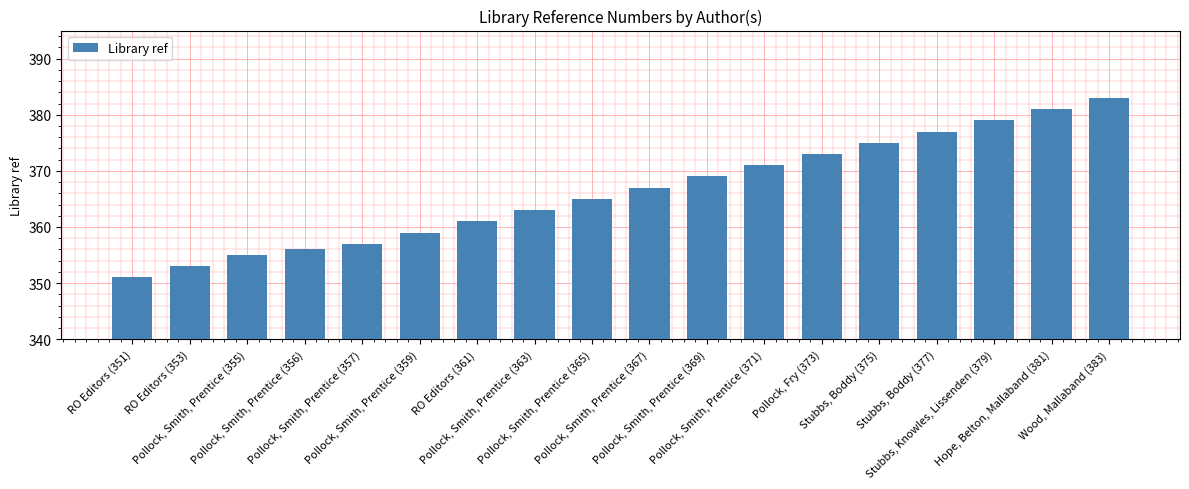

At which label is the value closest to 367?

Pollock, Smith, Prentice (367)